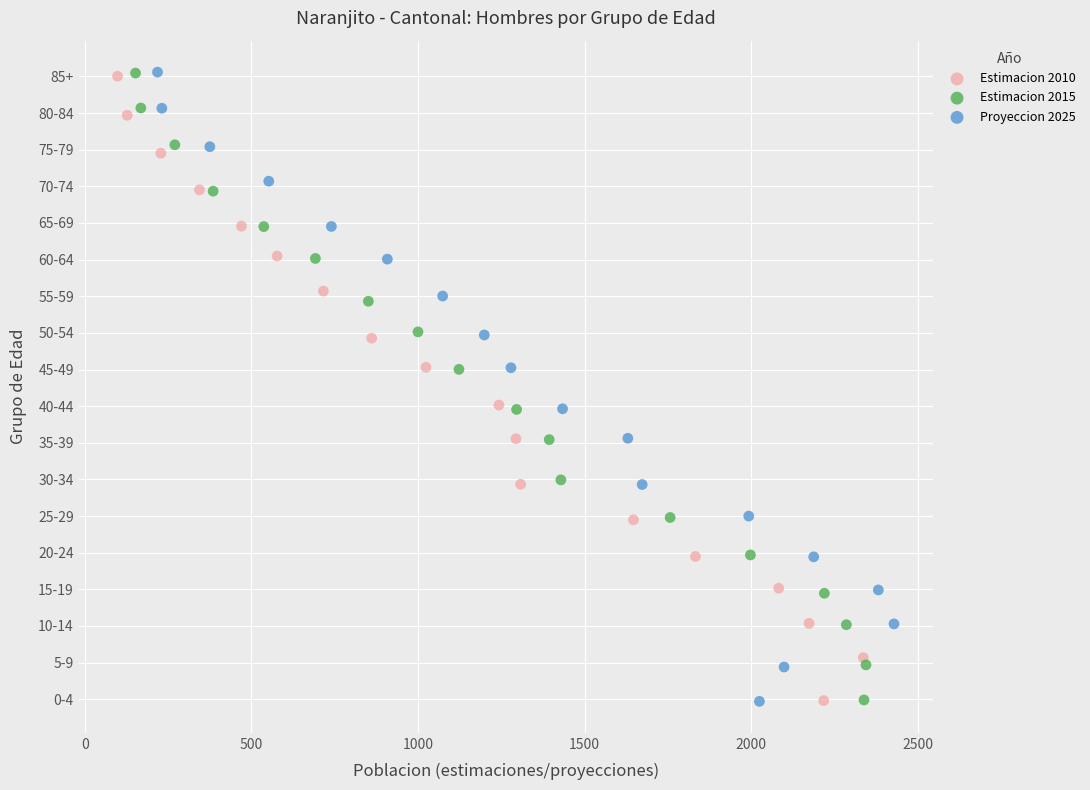

What are all the series names shown in the legend?

Estimacion 2010, Estimacion 2015, Proyeccion 2025